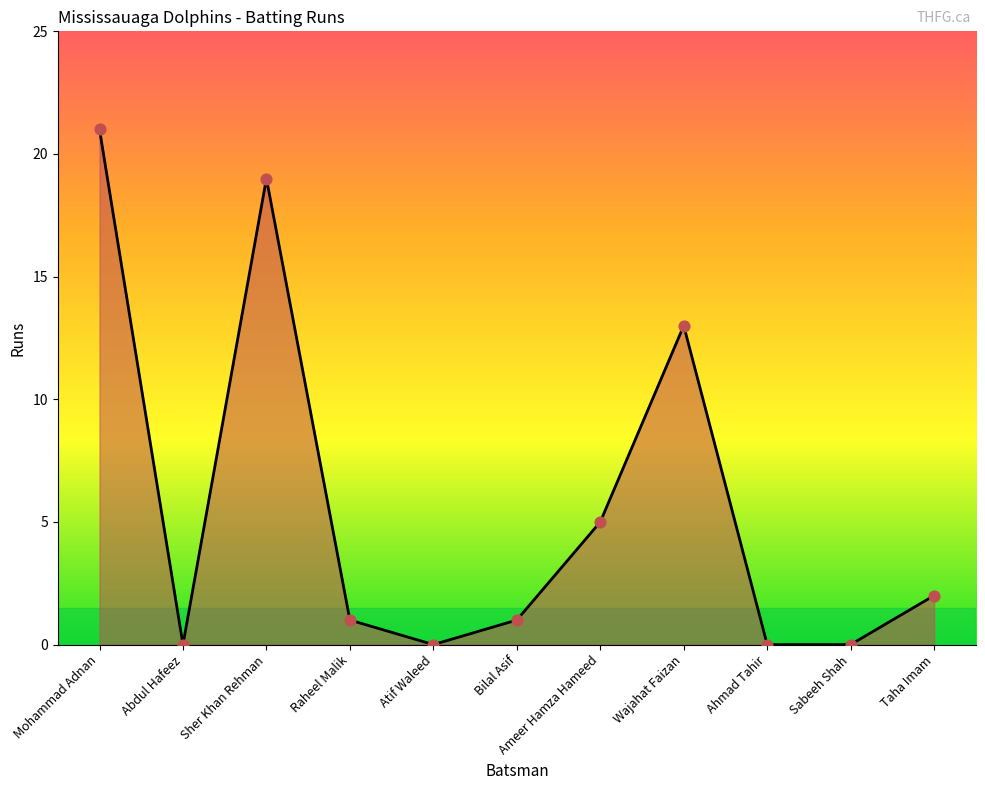

What is the change in value from Ameer Hamza Hameed to Wajahat Faizan?

+8